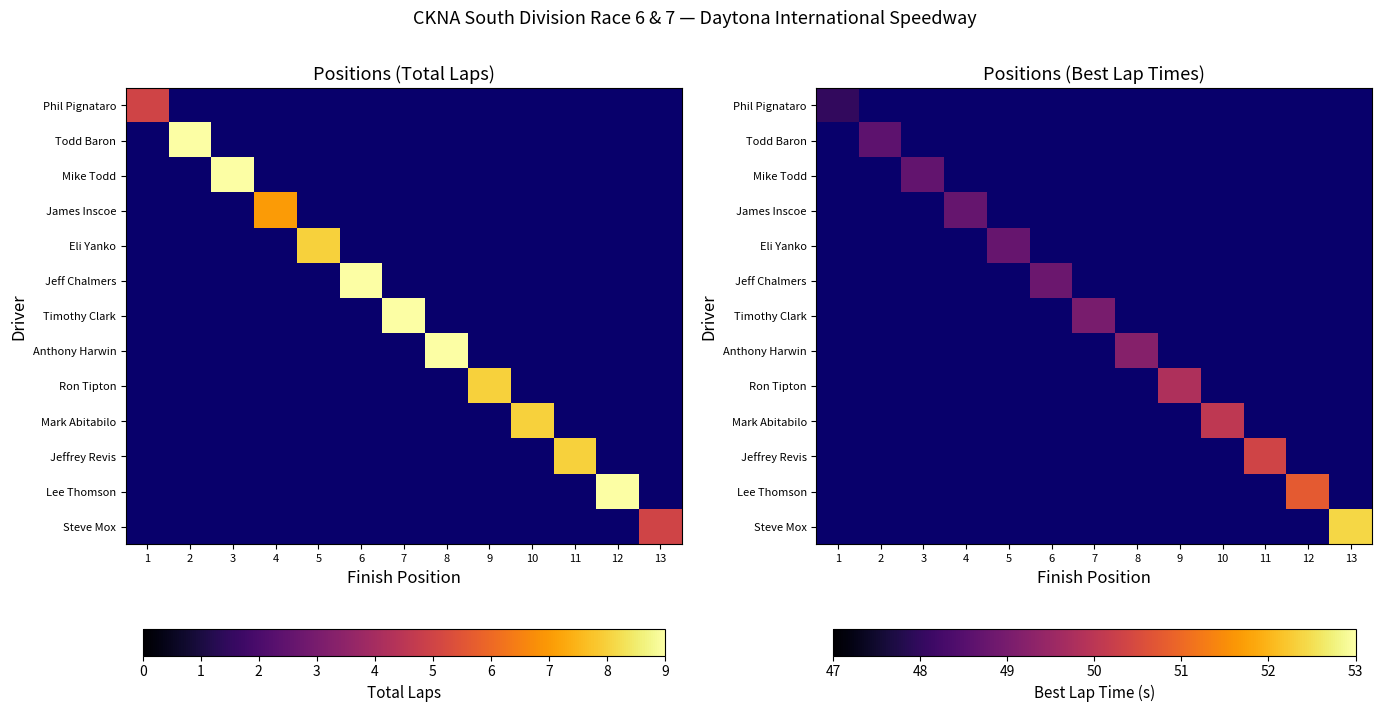

How many data points does each series have?

13